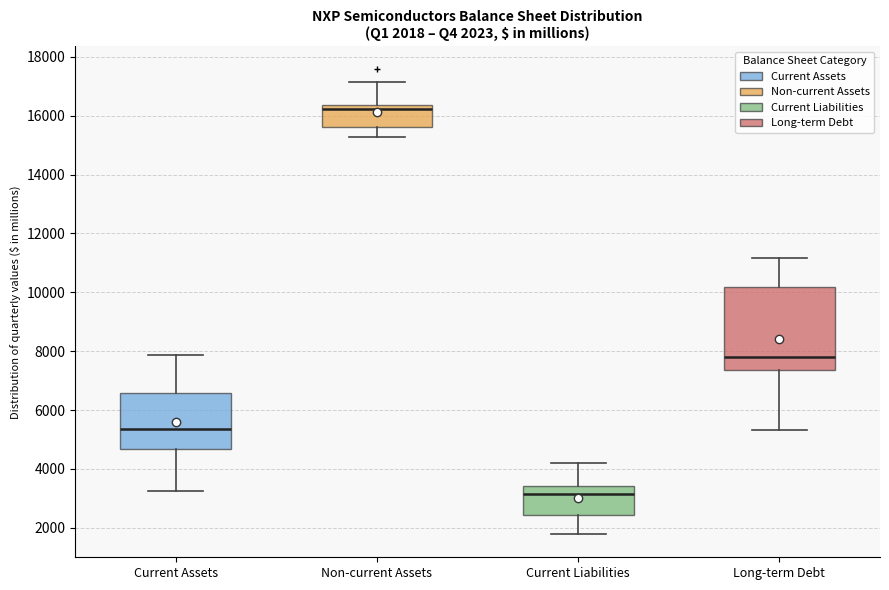

Which box's median line is the lowest?

Current Liabilities